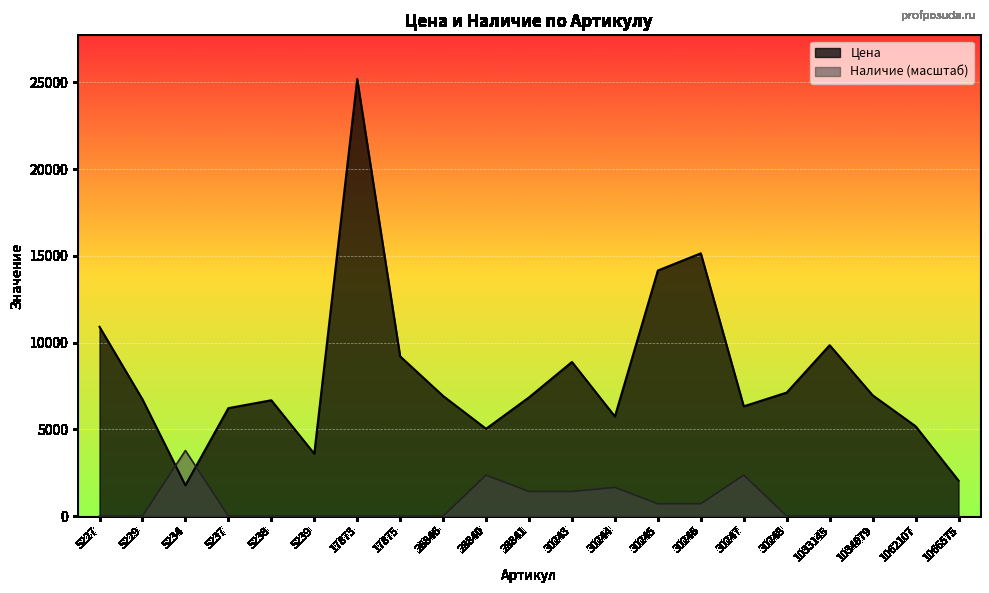

At how many categories does at least one series exceed 19646?

1